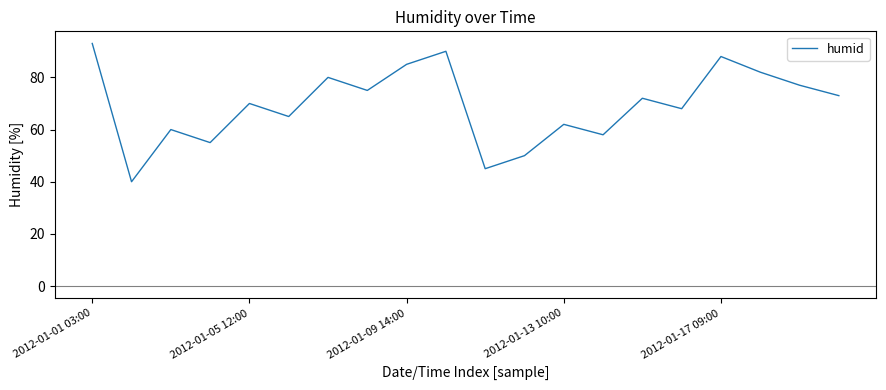

What is the maximum value shown in the chart?

93